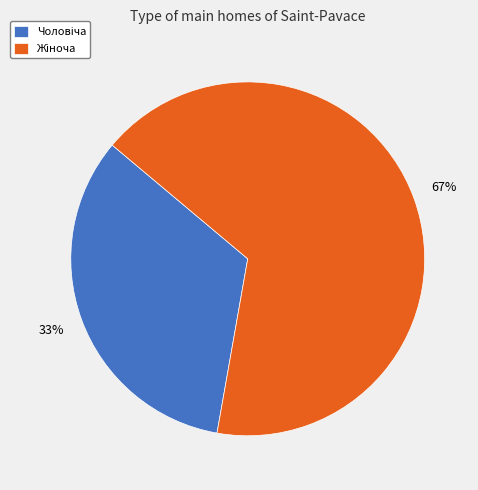

Does any single category account for the majority?

Yes